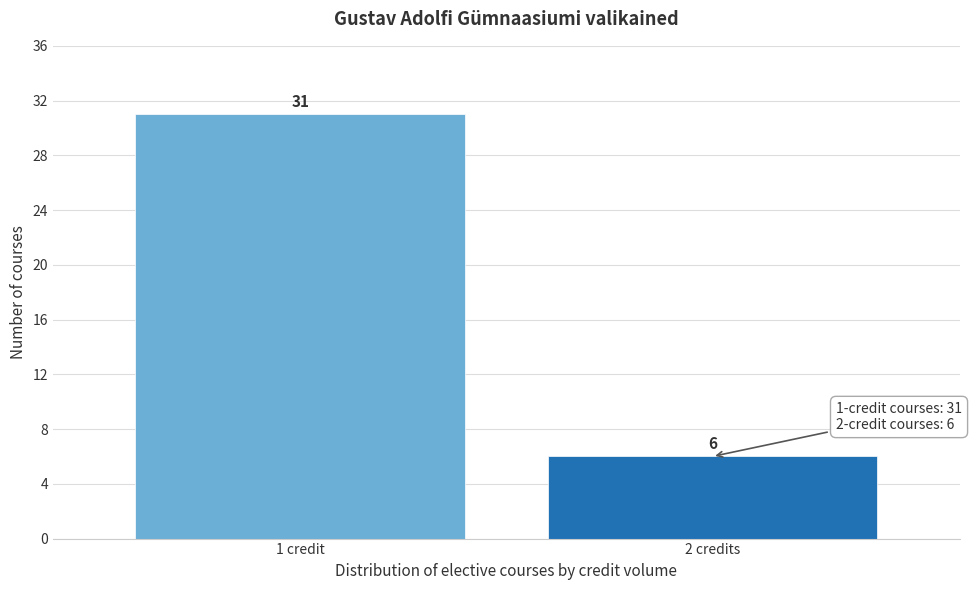

Reading left to right, list all the values displayed in this chart.

1 credit=31	2 credits=6